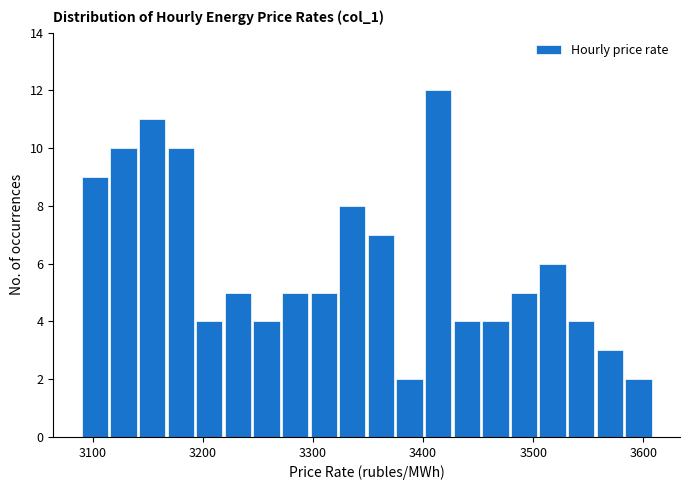

Read against the x-axis, roughly where is the centre of the tallest bar?

3410